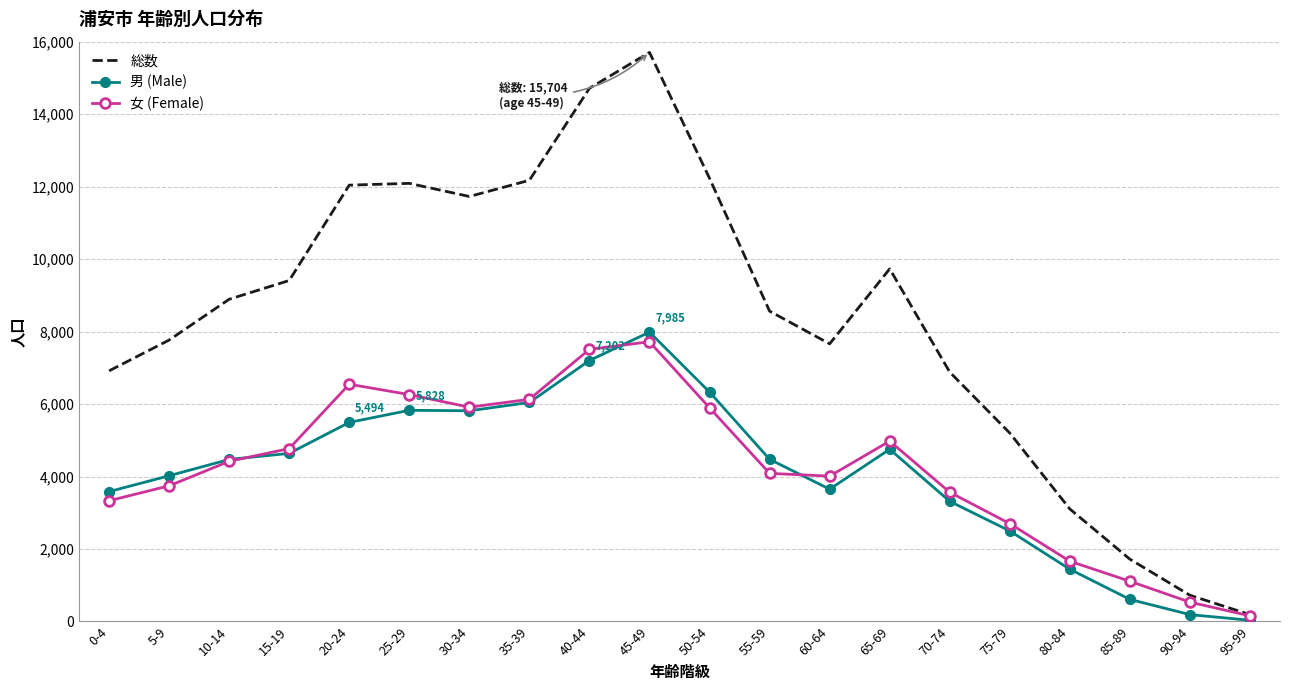

Is it true that 男 (Male) equals 34 at 95-99?

True